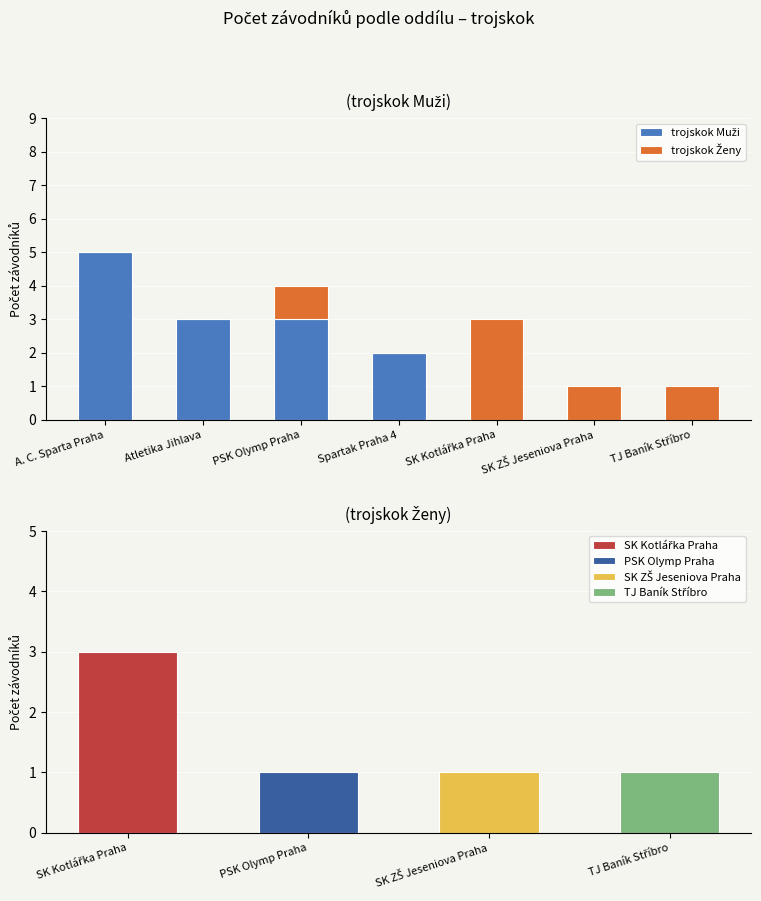

What is the difference between the maximum and minimum values in the trojskok Ženy series?

3